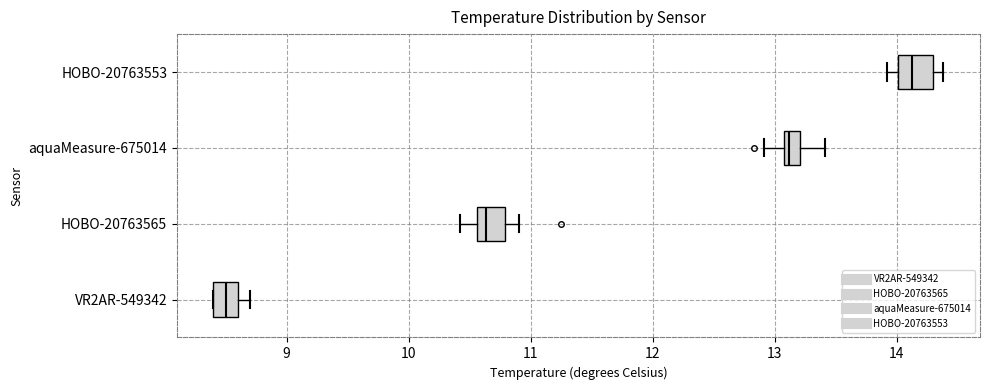

Which box has the furthest to the left median line?

VR2AR-549342